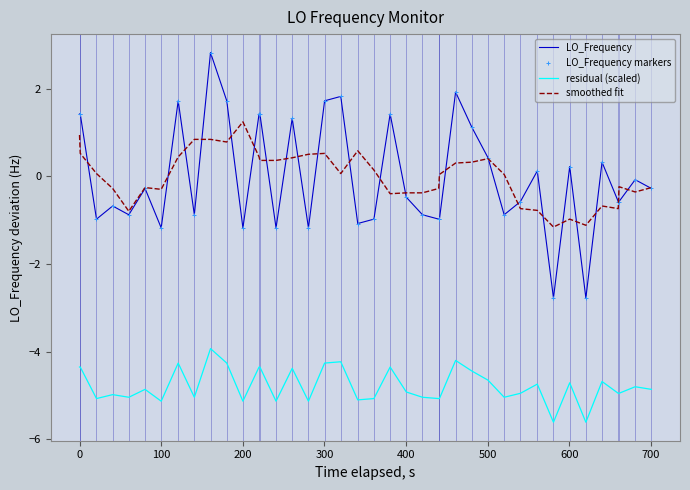

Which series has the largest range (max minus min)?

LO_Frequency